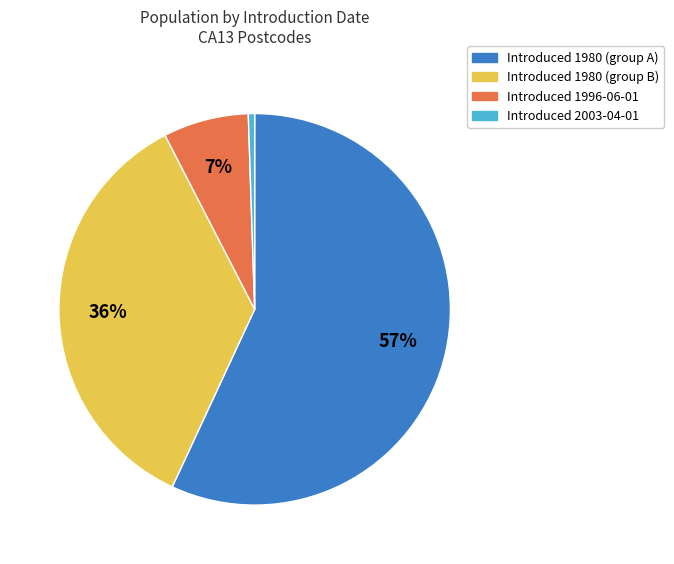

To the nearest percent, what is the average slice percentage?

25%